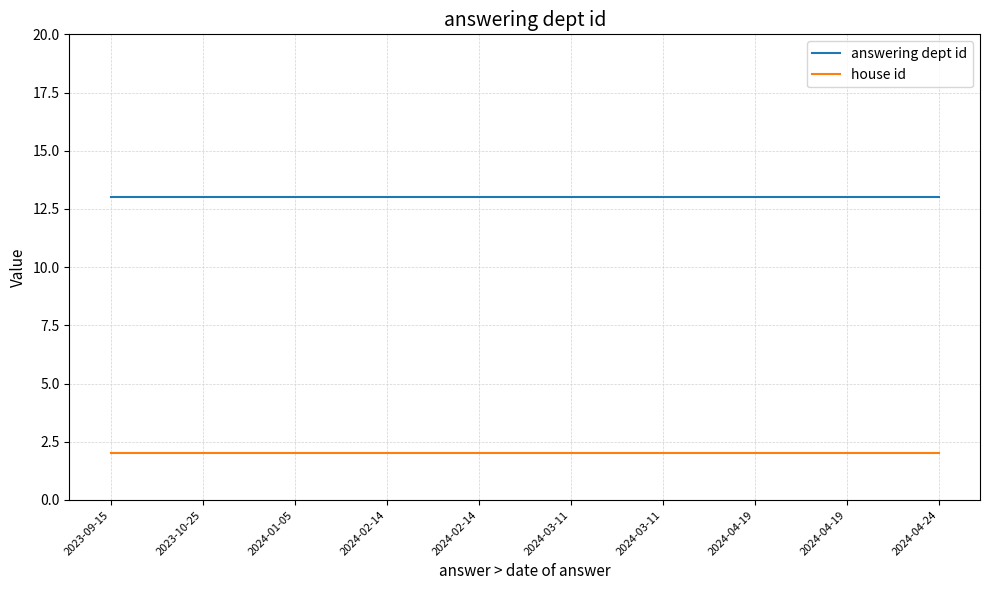

True or false: house id and answering dept id intersect in this chart.

False